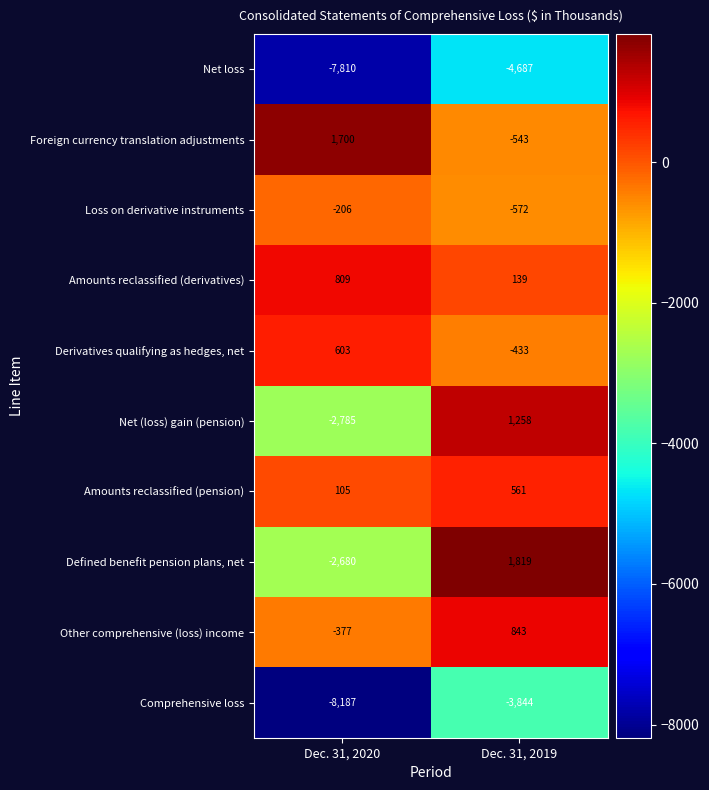

Rank the series at Dec. 31, 2019 from lowest to highest value.

Net loss, Comprehensive loss, Loss on derivative instruments, Foreign currency translation adjustments, Derivatives qualifying as hedges, net, Amounts reclassified (derivatives), Amounts reclassified (pension), Other comprehensive (loss) income, Net (loss) gain (pension), Defined benefit pension plans, net